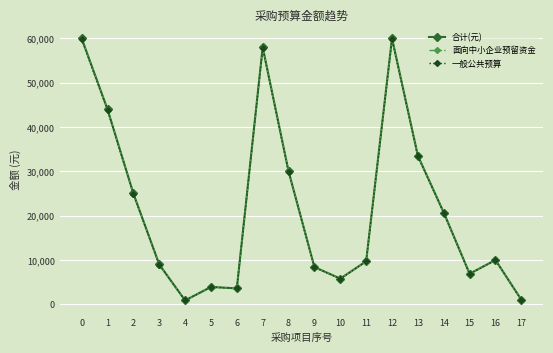

The value of 一般公共预算 at 9 is 8366.4. True or false?

True